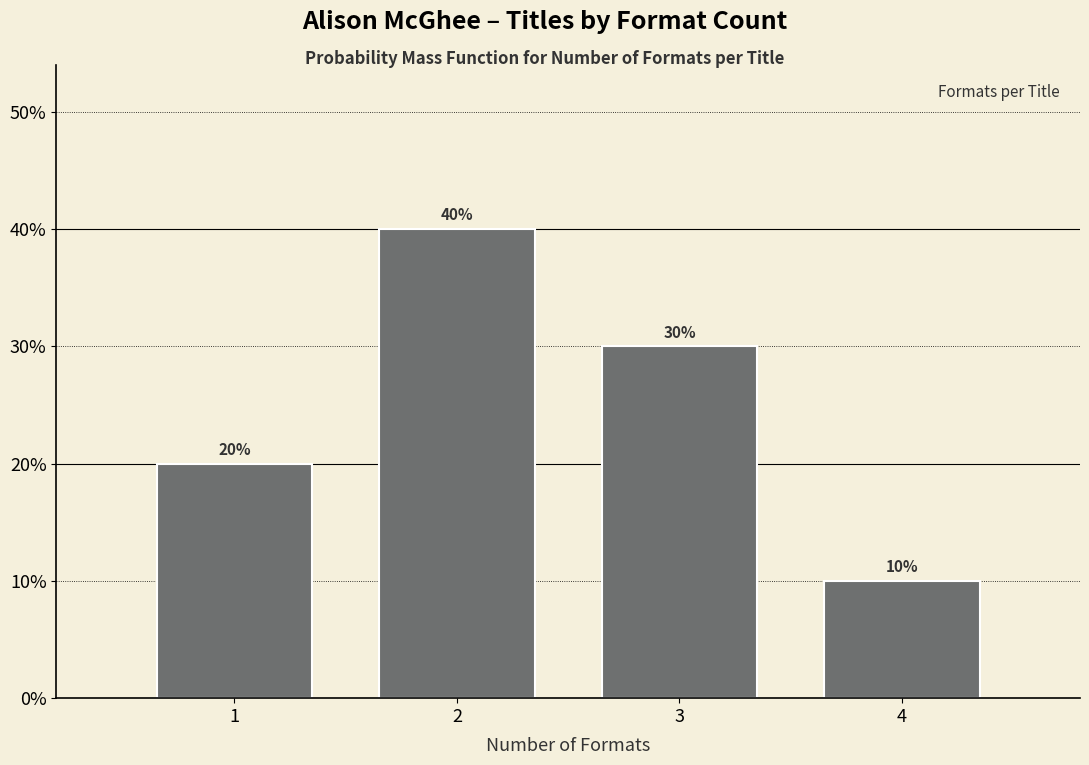

Are the bars horizontal?

No